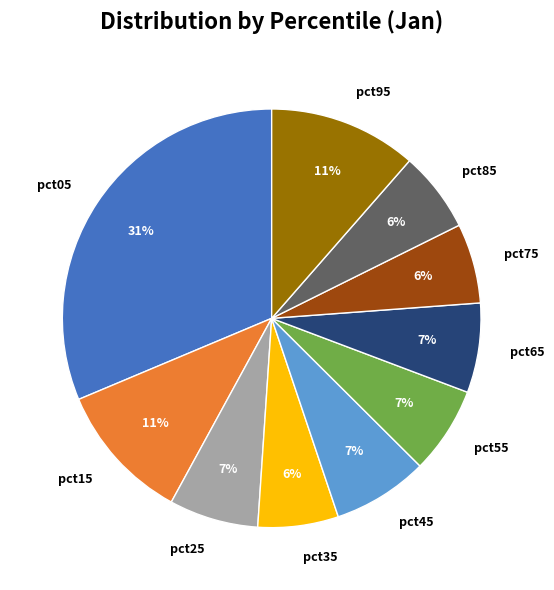

How many segments does this pie chart have?

10